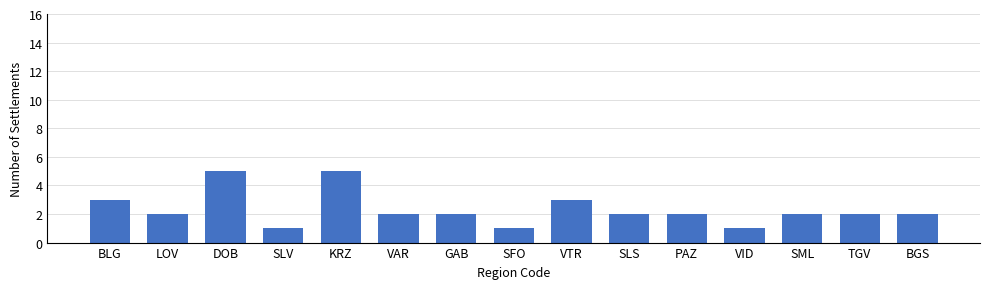

True or false: the data shows 5 at DOB.

True